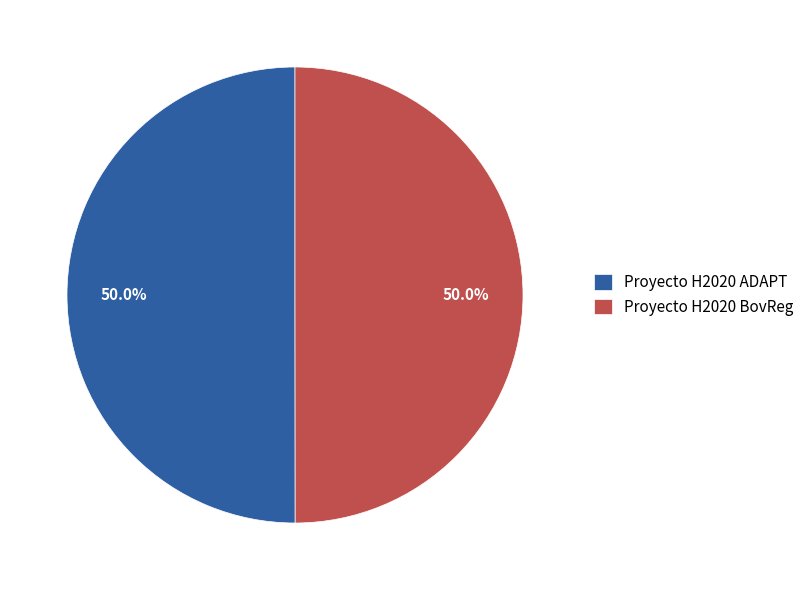

True or false: Proyecto H2020 BovReg accounts for 40% of the total.

False